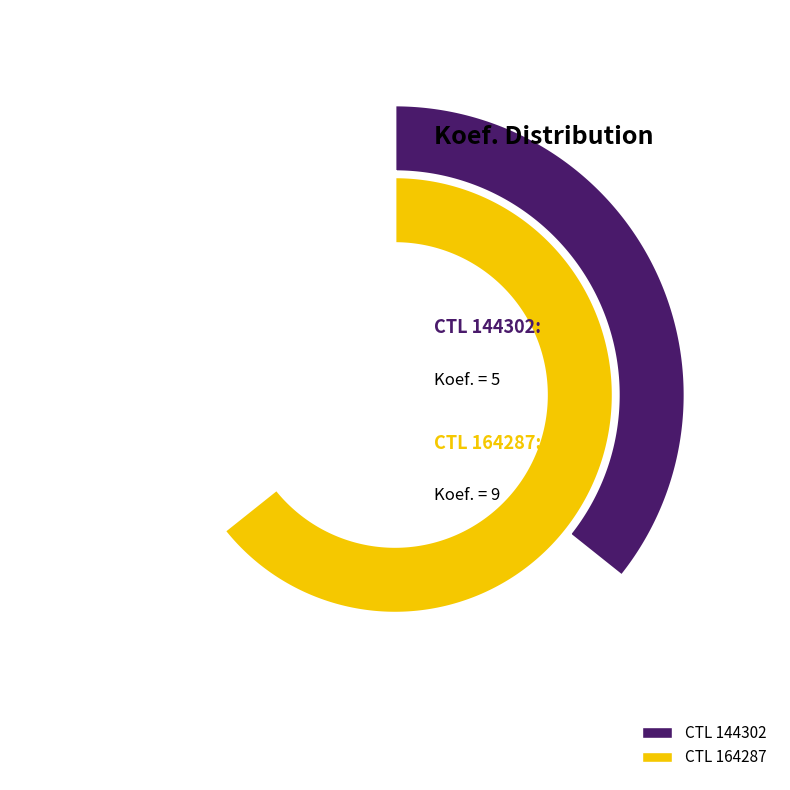

To the nearest percent, what is the difference between the 144302 and 164287 slice percentages?

29%